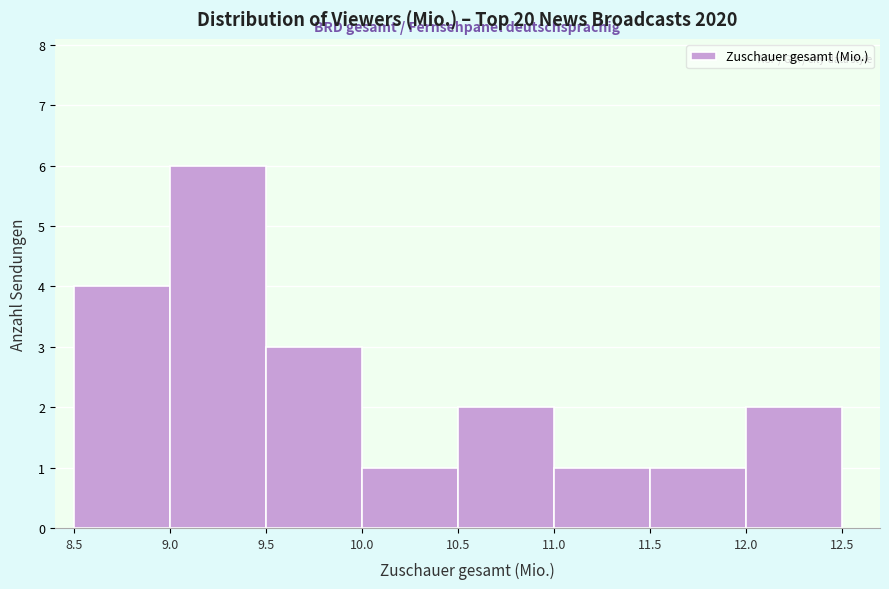

How tall is the bar that spans 11.0 to 11.5 on the x-axis? The values are not printed on the chart, so give them approximately, as read against the axis.

1